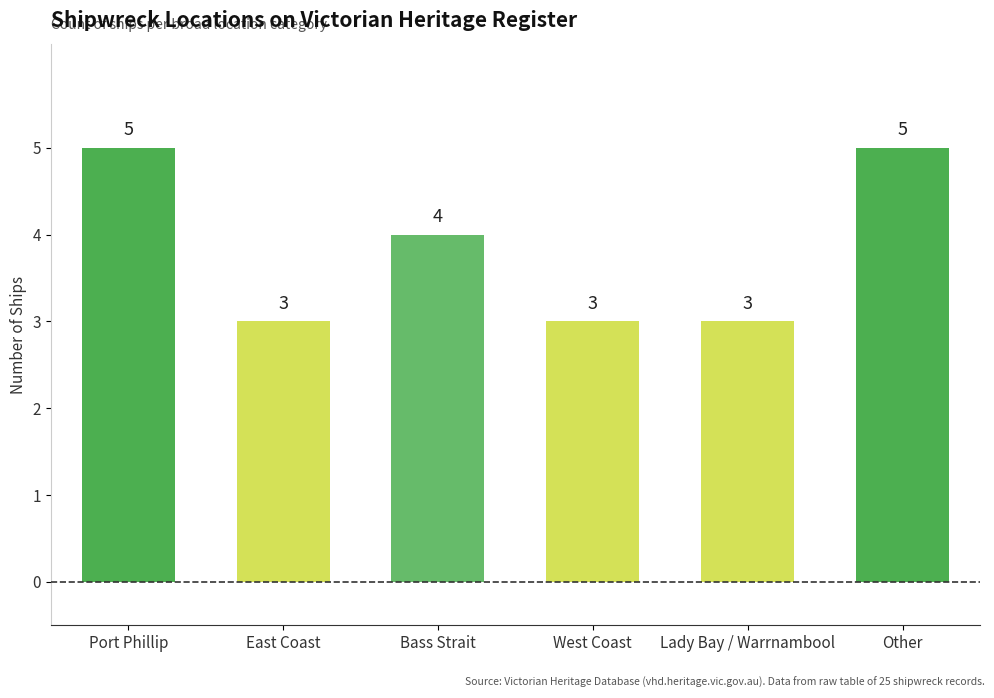

What is the minimum value shown in the chart?

3